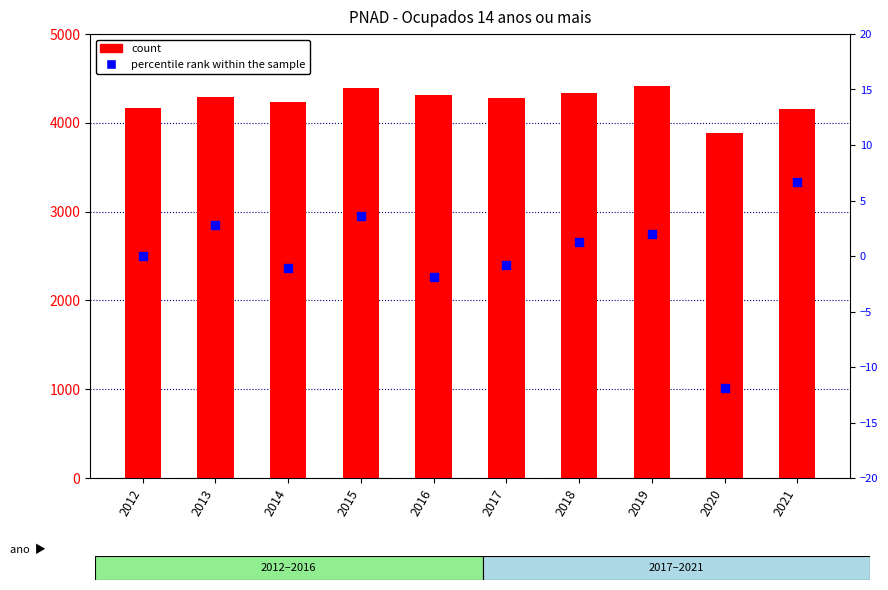

What are all the series names shown in the legend?

count, percentile rank within the sample